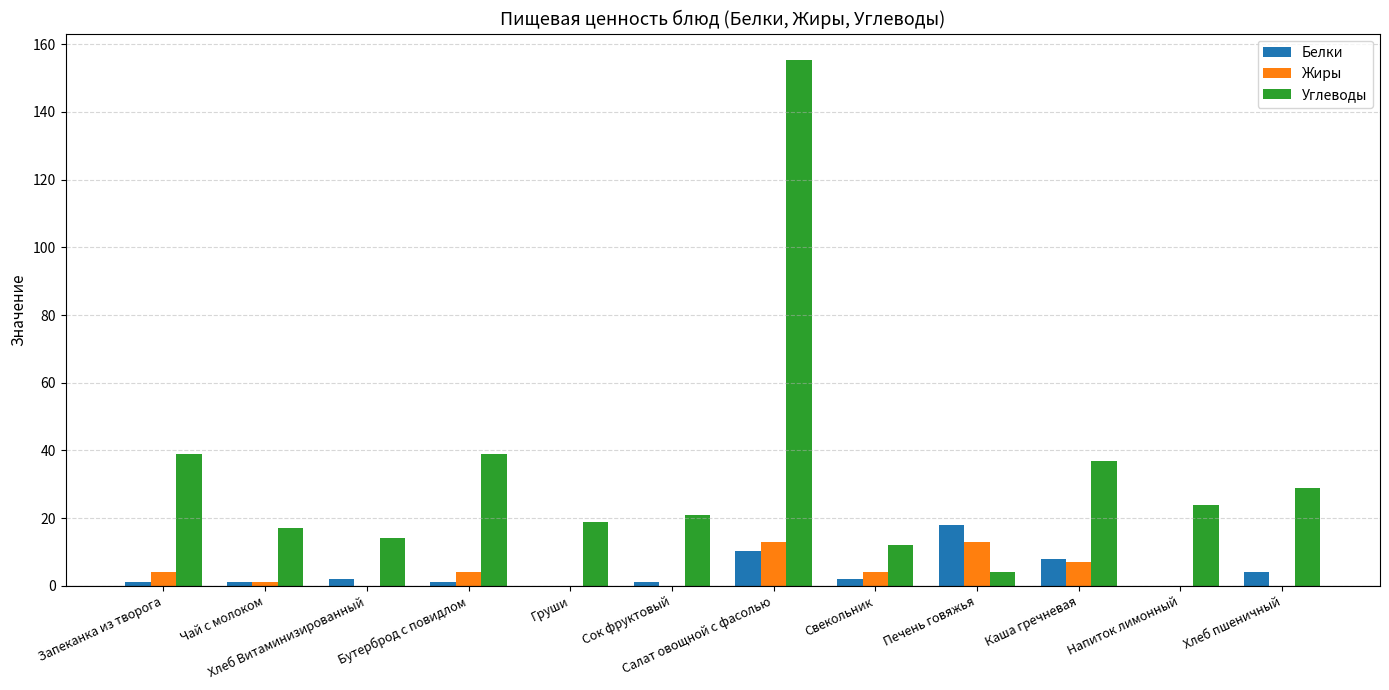

The value of Углеводы at Напиток лимонный is 24.0. True or false?

True